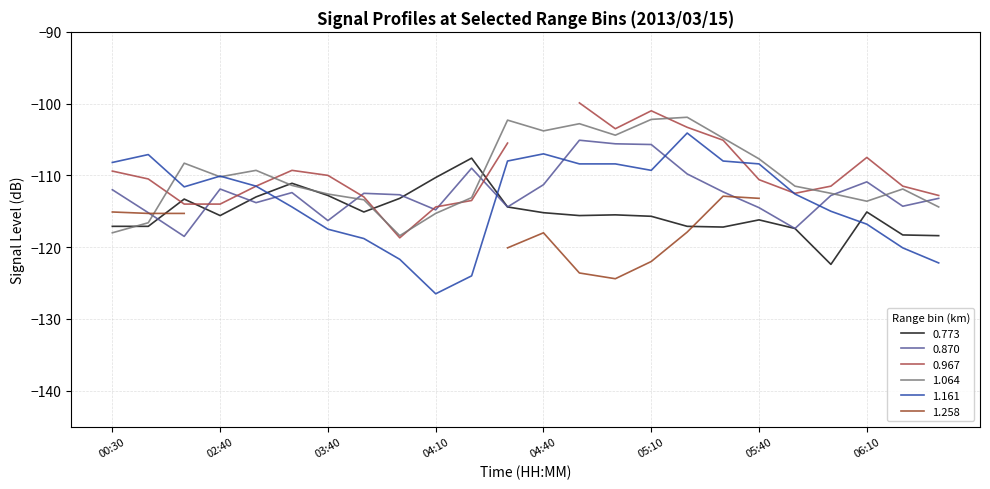

After their last crossing, which series has the higher values: 0.870 or 1.161?

0.870